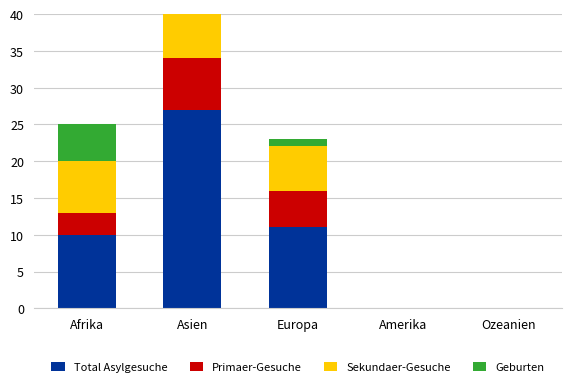

Which has a higher value, Asien or Amerika?

Asien